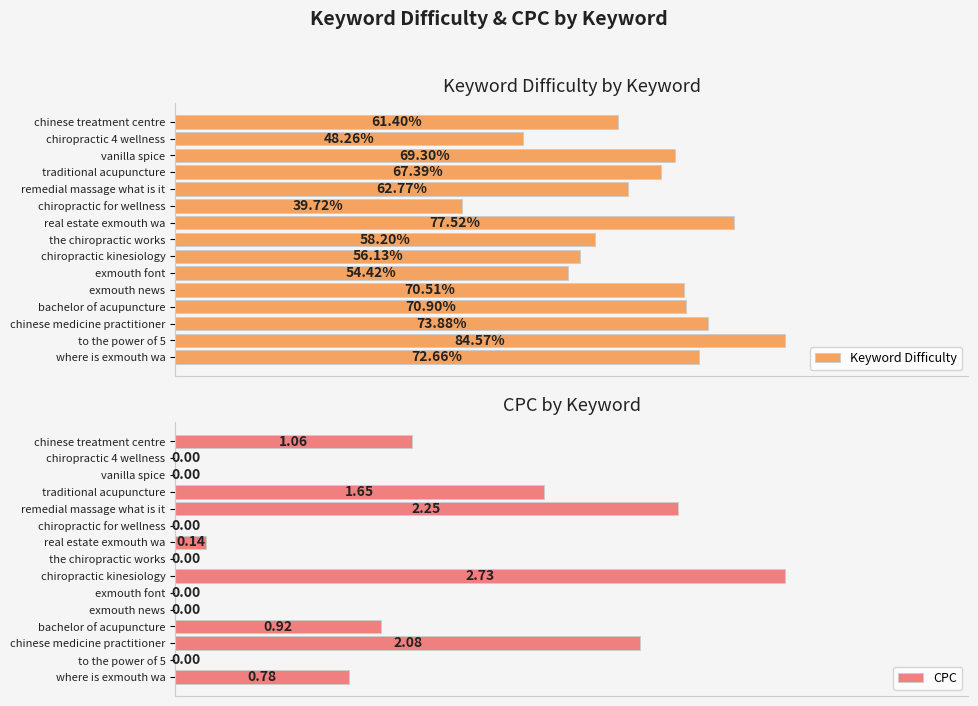

List the series in order of their overall mean, lowest first.

CPC, Keyword Difficulty